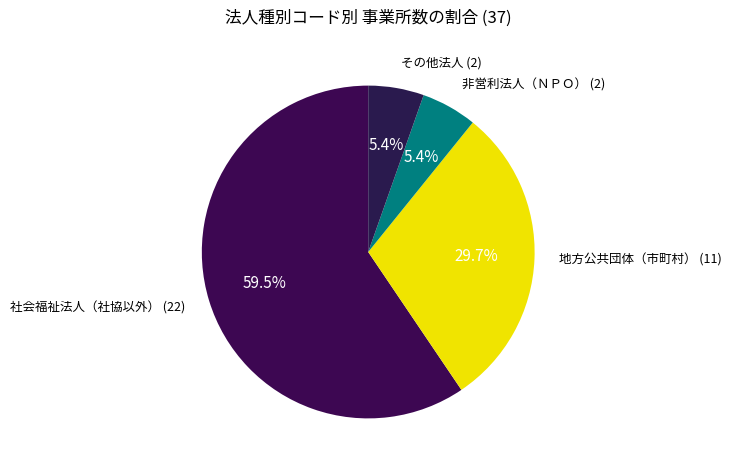

Is その他法人 the majority of the pie?

No